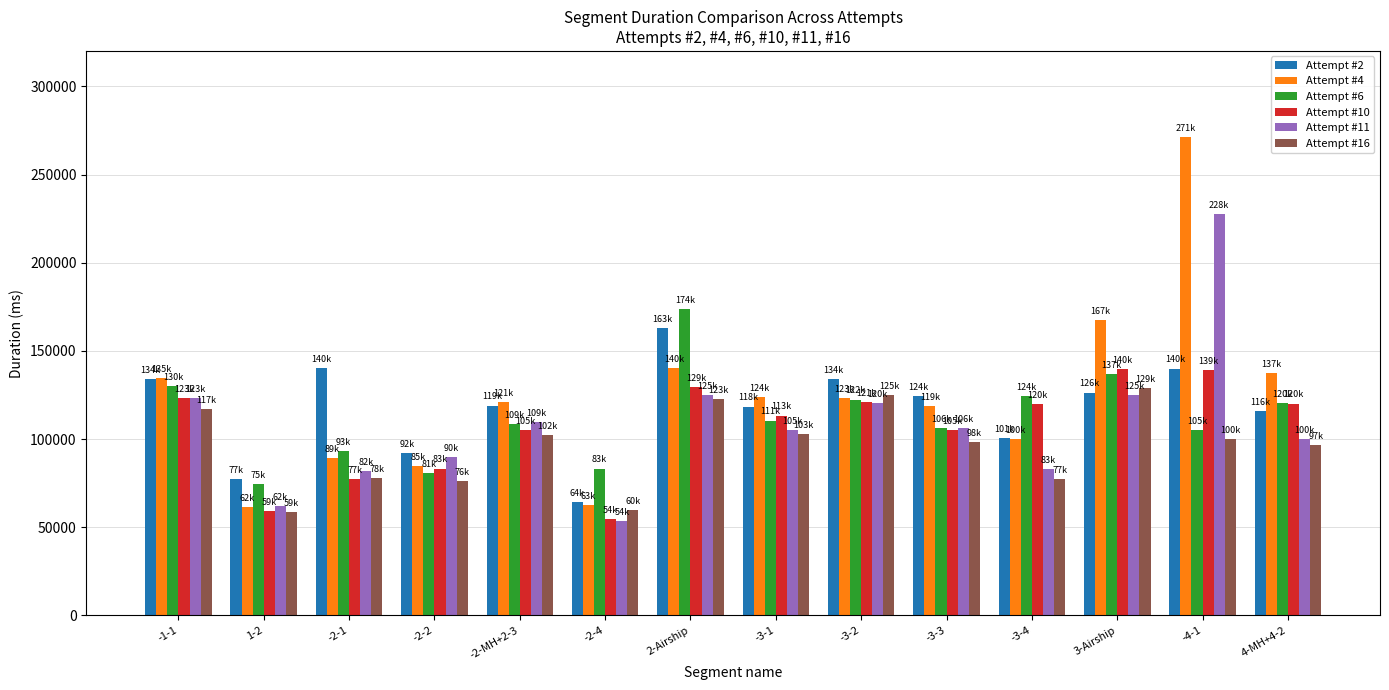

At which label does Attempt #6 first exceed 110503?

-1-1